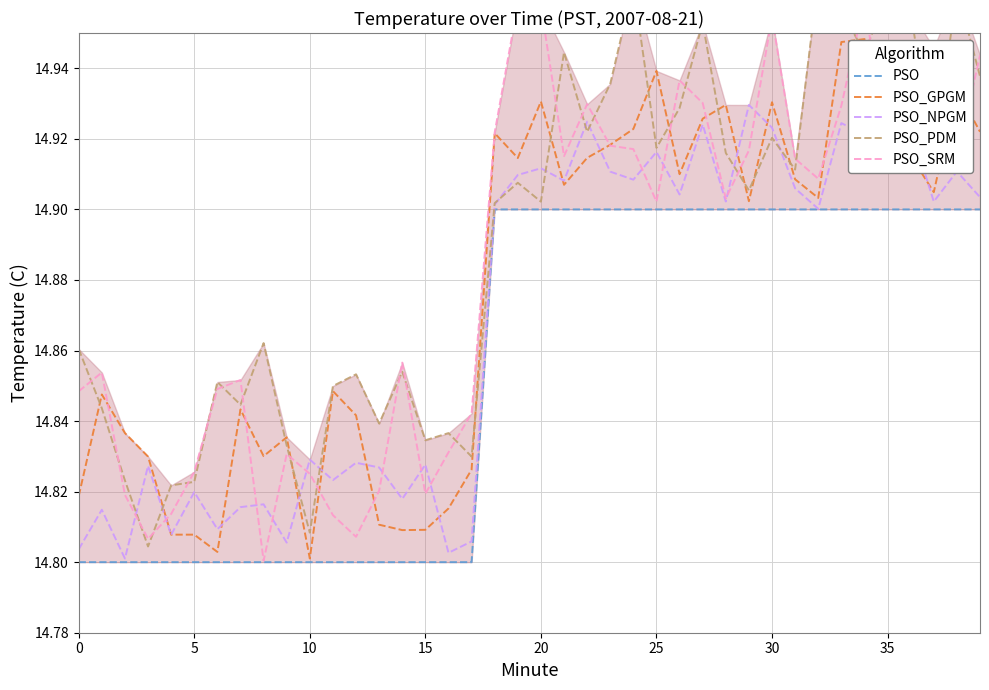

Which has a higher value, 5 or 15?

5